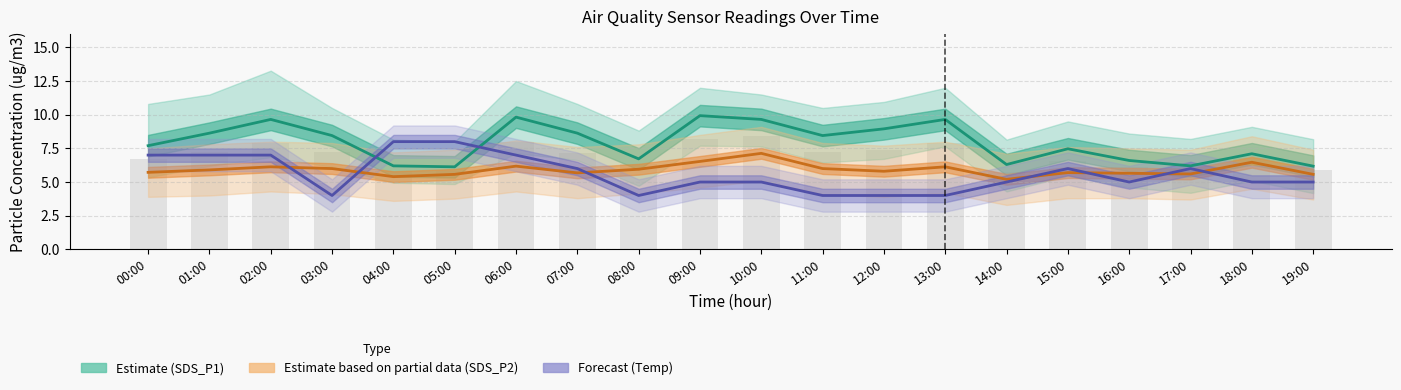

Reading left to right, transcribe all the data shown in this chart.

SDS_P1 (Estimate): 7.7	8.6	9.7	8.4	6.2	6.1	9.8	8.6	6.7	9.9	9.7	8.4	8.9	9.7	6.3	7.5	6.6	6.2	7.1	6.2
SDS_P2 (Partial): 5.7	5.9	6.1	6.0	5.4	5.6	6.2	5.7	6.0	6.5	7.1	6.0	5.8	6.1	5.2	5.7	5.7	5.6	6.5	5.6
Temp (Forecast): 7.0	7.0	7.0	4.0	8.0	8.0	7.0	6.0	4.0	5.0	5.0	4.0	4.0	4.0	5.0	6.0	5.0	6.0	5.0	5.0